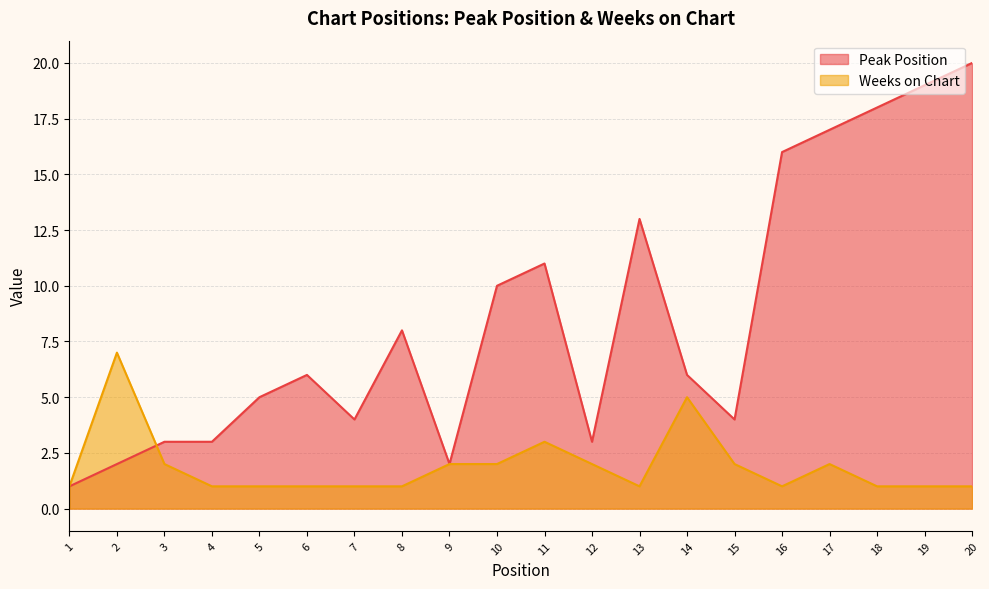

How many values in the Peak Position series exceed 6?

9